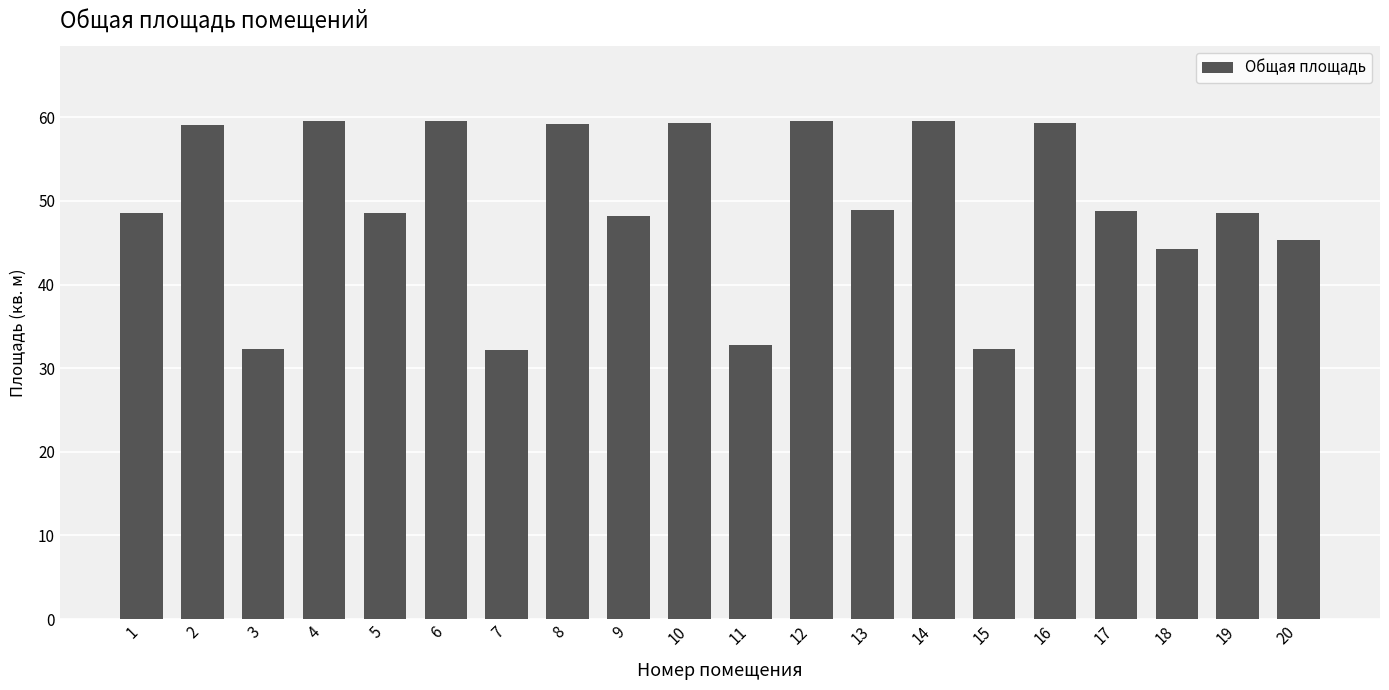

Is it true that the value at 19 is 24.0?

False